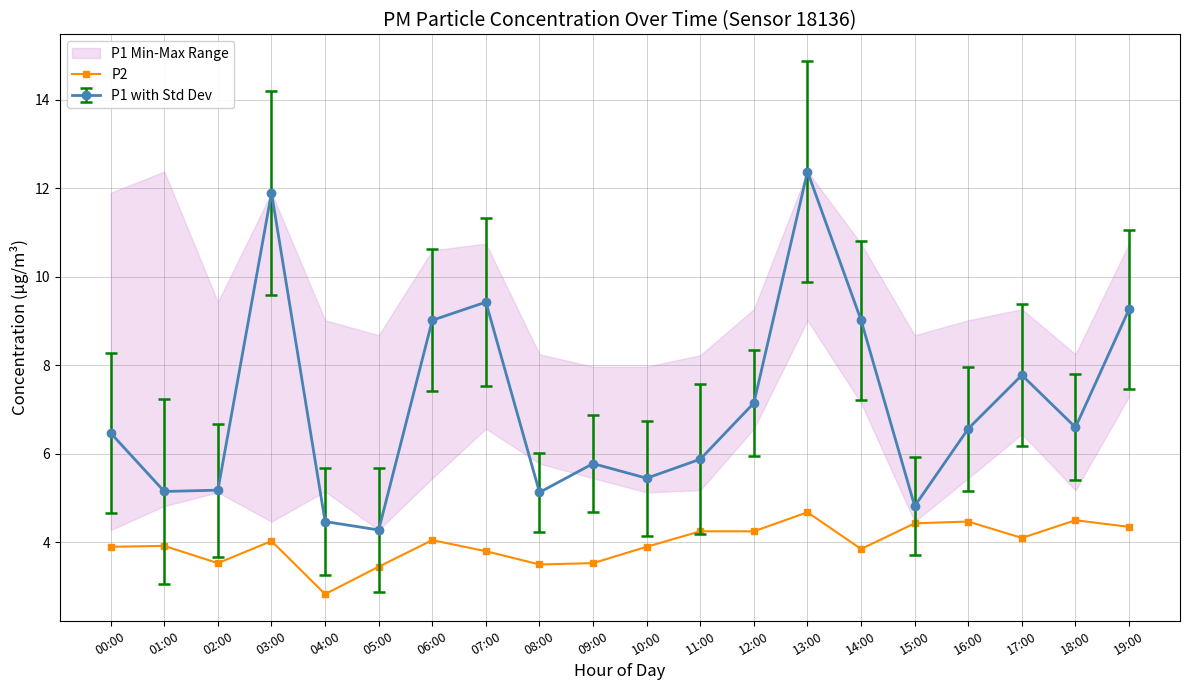

What is the value of the 10th point from the left?

3.5